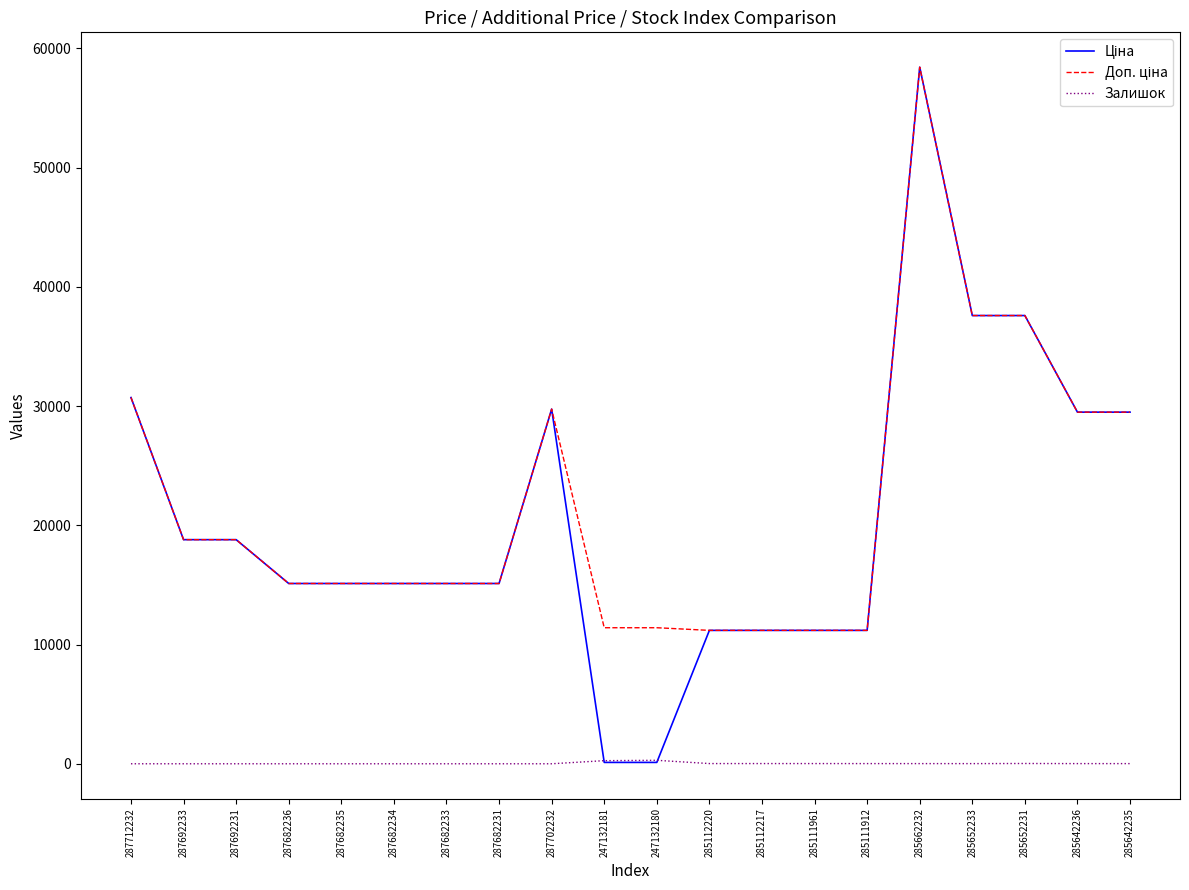

What is the spread (max minus min) of values at 287682231?

15120.0